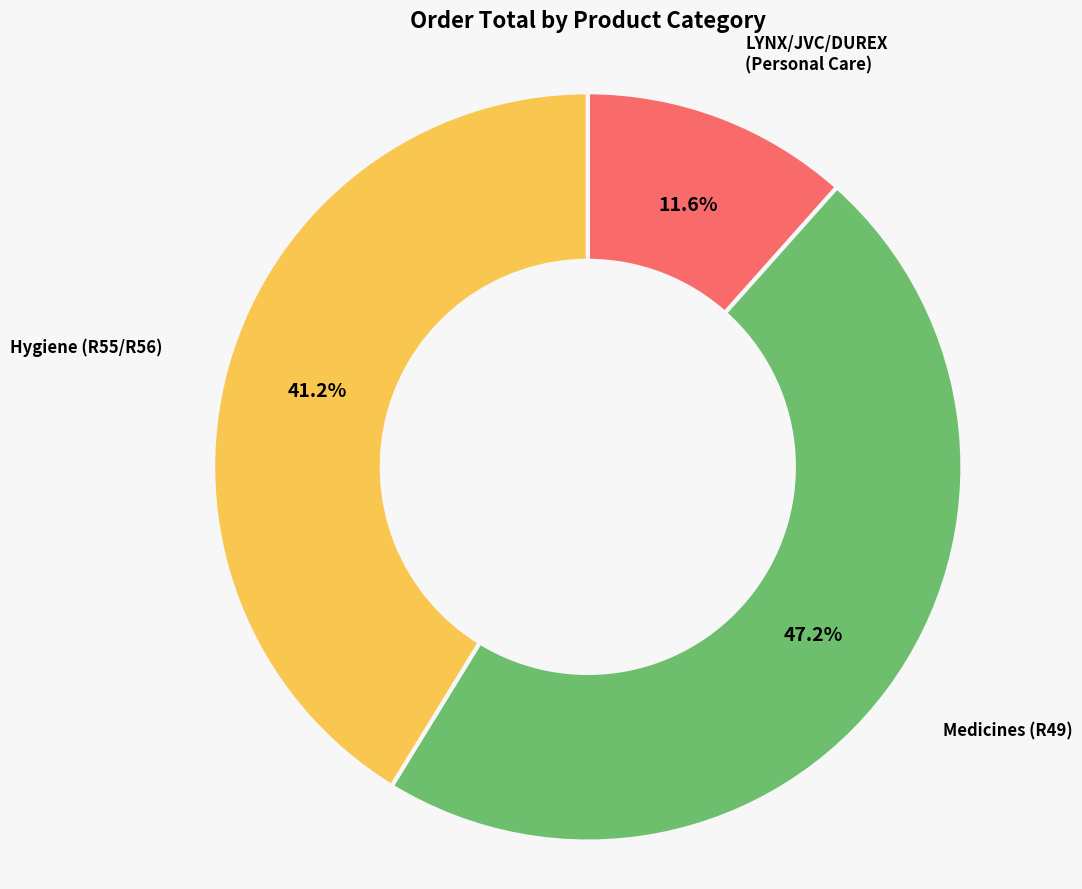

Does any single category account for the majority?

No